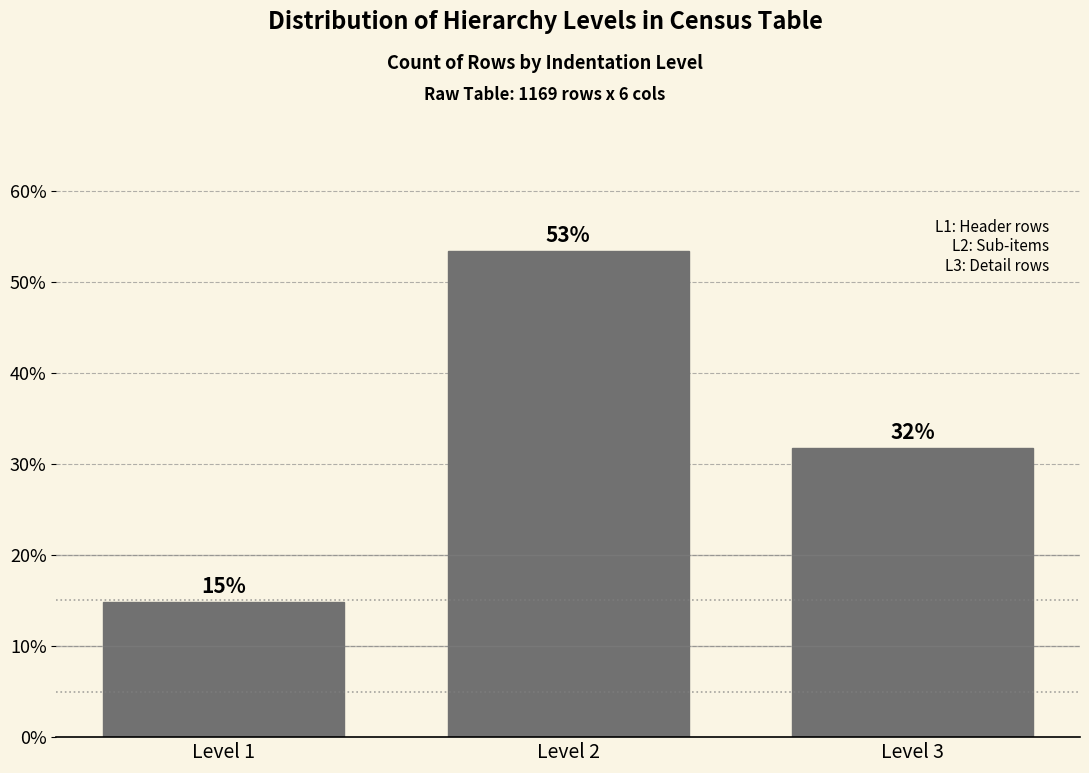

How many bars are there in total?

3